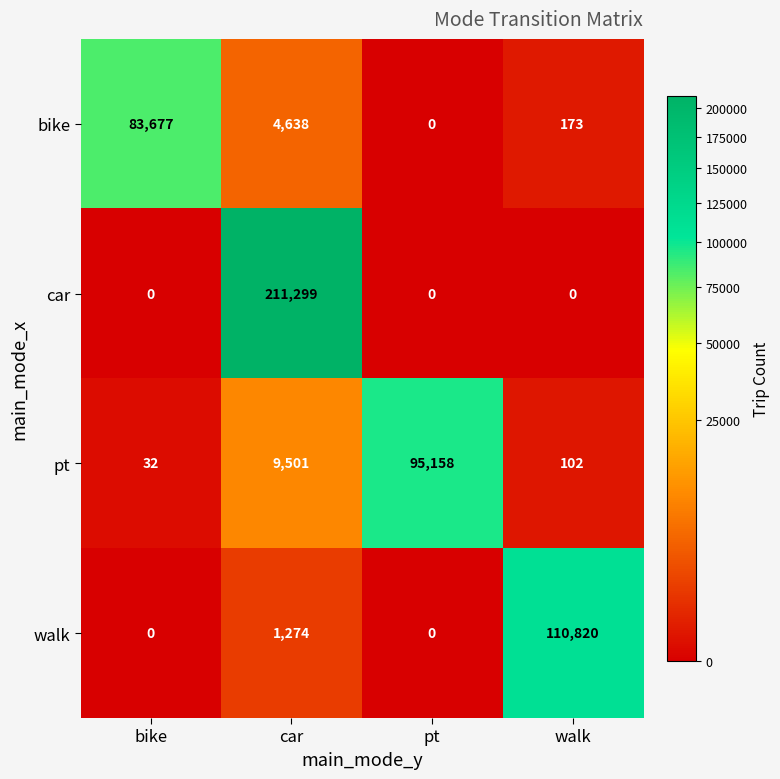

How many data points in pt are less than 9501?

2